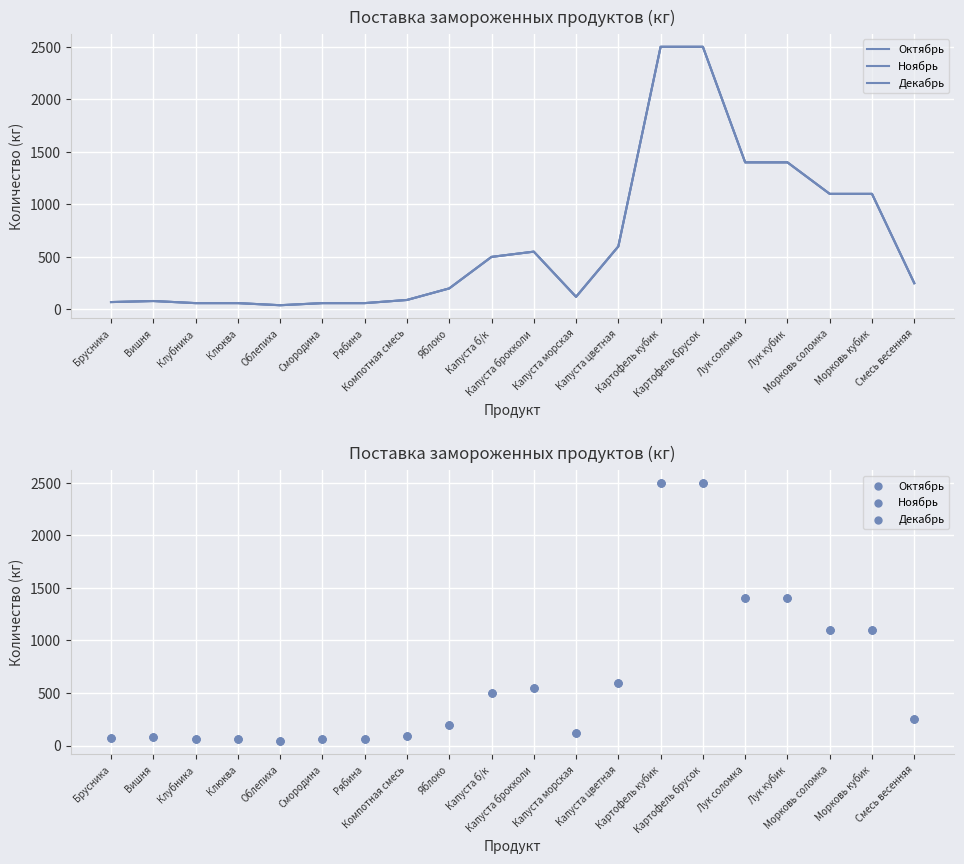

Which series contains the lowest Y value?

Октябрь